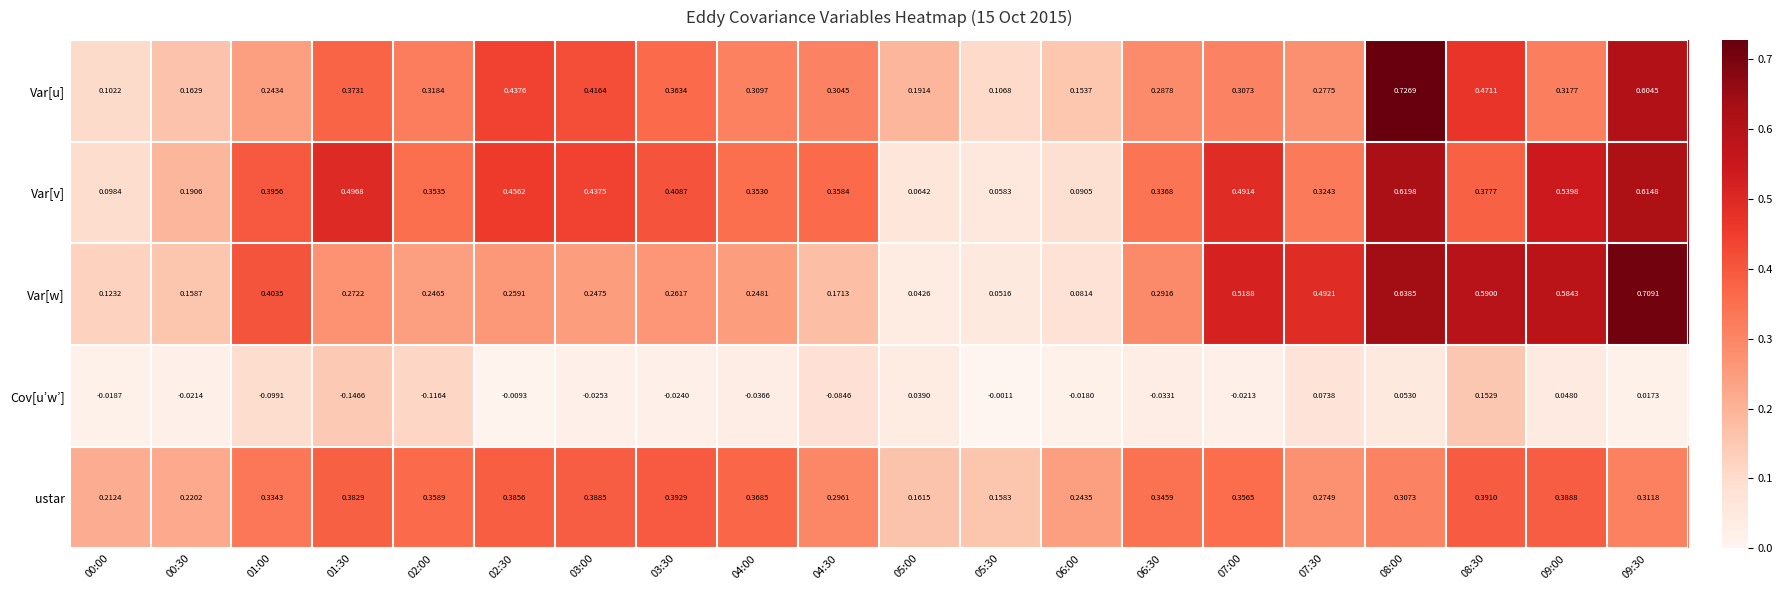

At 01:00, list the series in order from smallest to largest.

Cov[u’w’], Var[u], ustar, Var[v], Var[w]